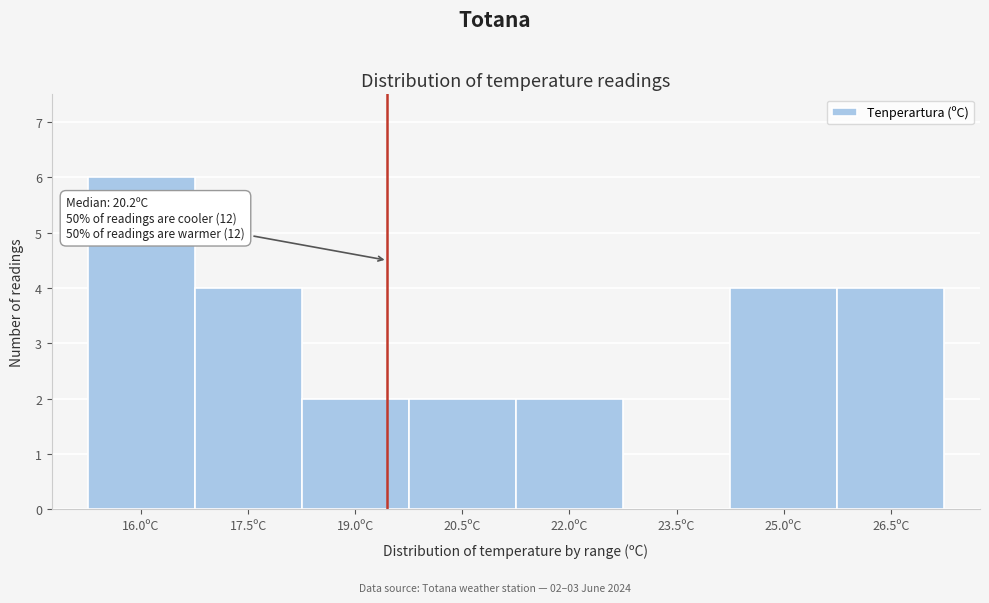

Reading right to left, transcribe all the data shown in this chart.

26.5ºC=4	25.0ºC=4	23.5ºC=0	22.0ºC=2	20.5ºC=2	19.0ºC=2	17.5ºC=4	16.0ºC=6